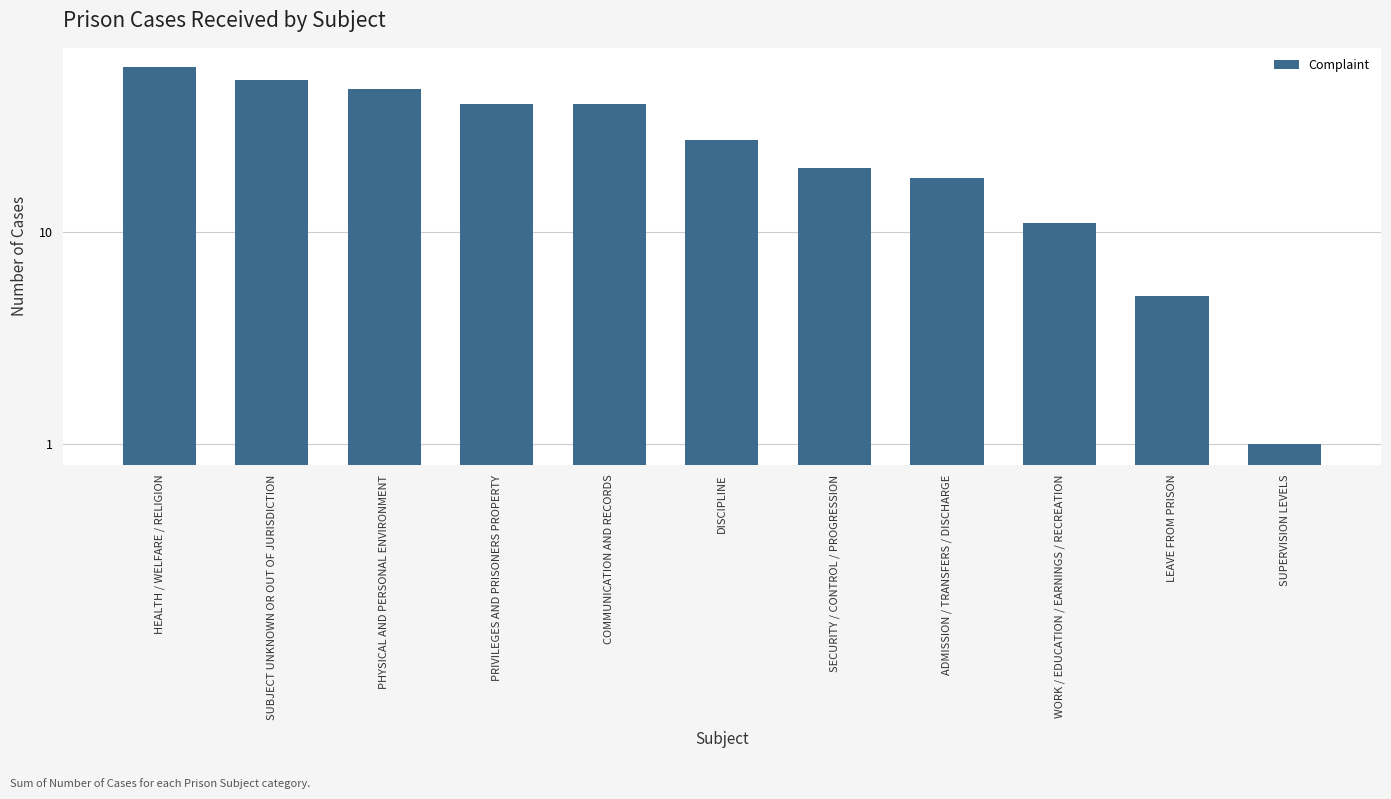

How many data points are less than 27?

5